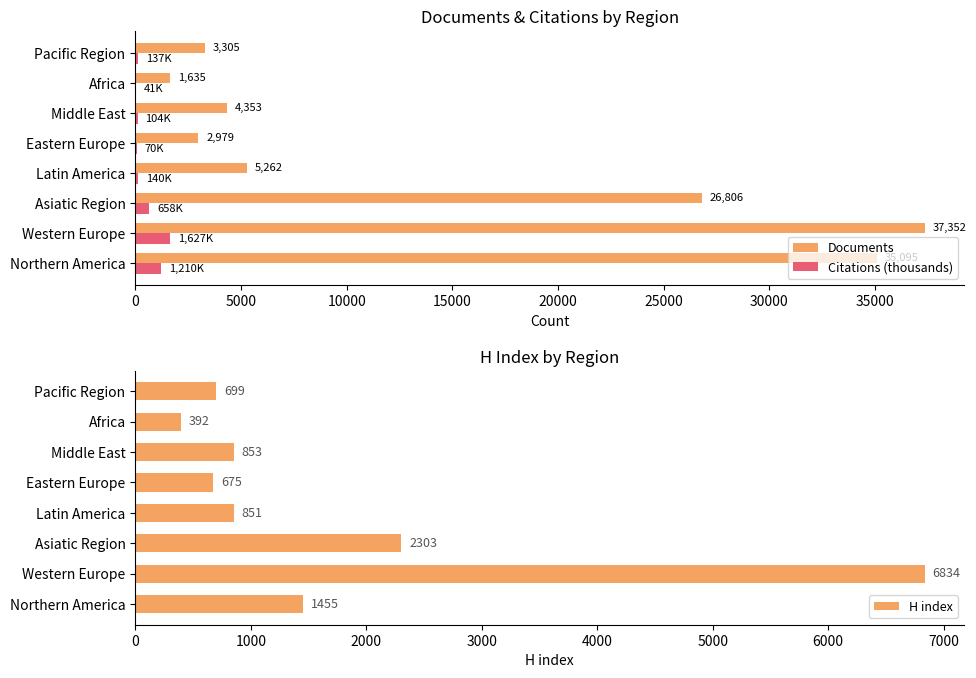

What is the highest value of the Documents series?

37352.0